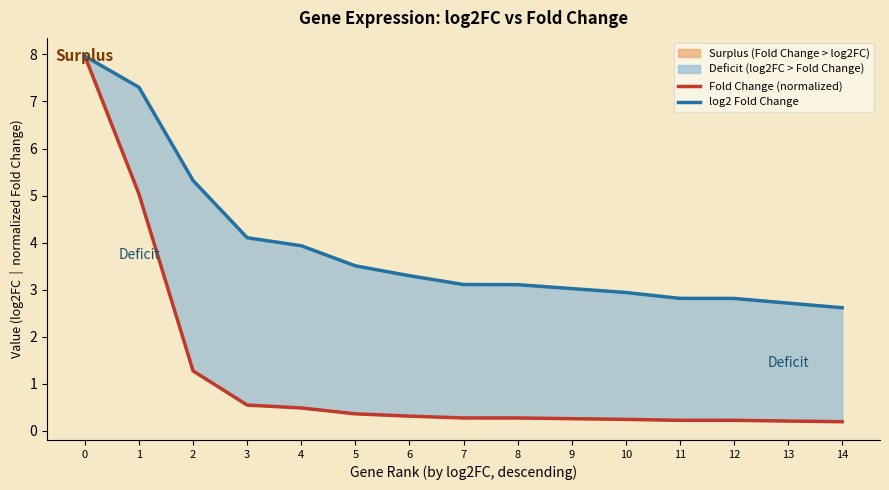

Which series has the largest range (max minus min)?

Fold Change (normalized)